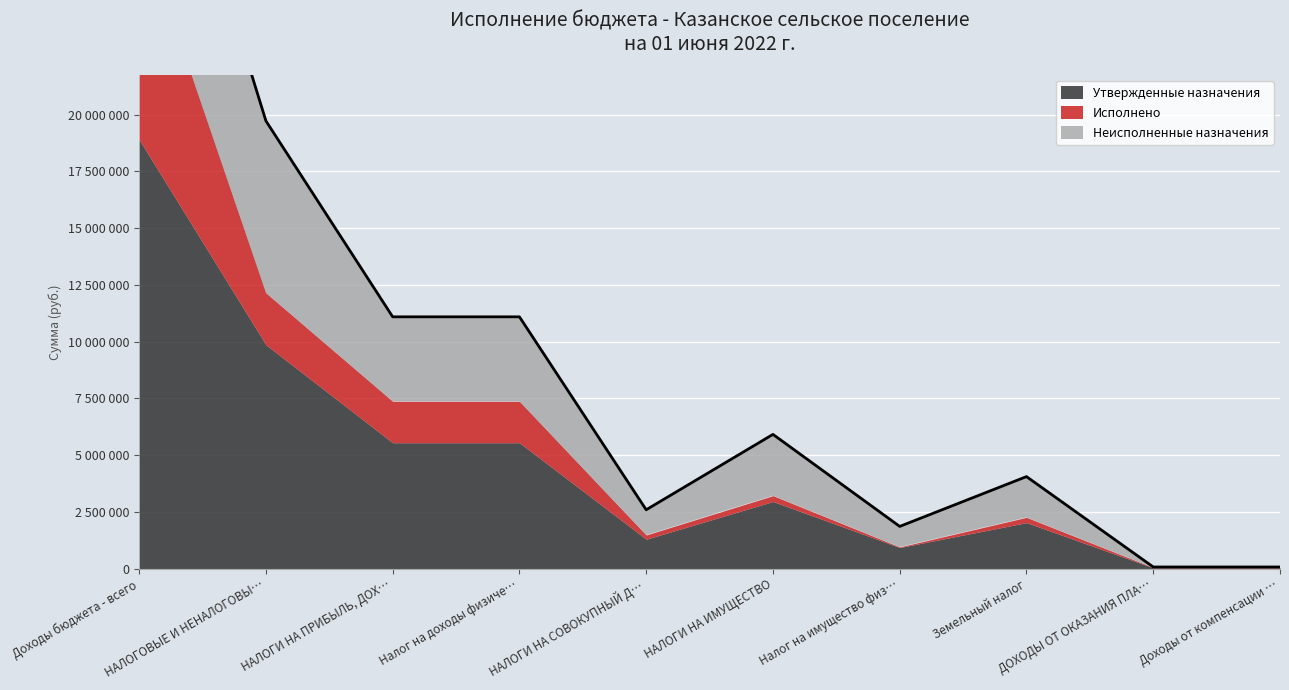

Is the value of Утвержденные назначения at НАЛОГОВЫЕ И НЕНАЛОГОВЫЕ ДОХОДЫ greater than the value of Неисполненные назначения at Доходы бюджета - всего?

Yes